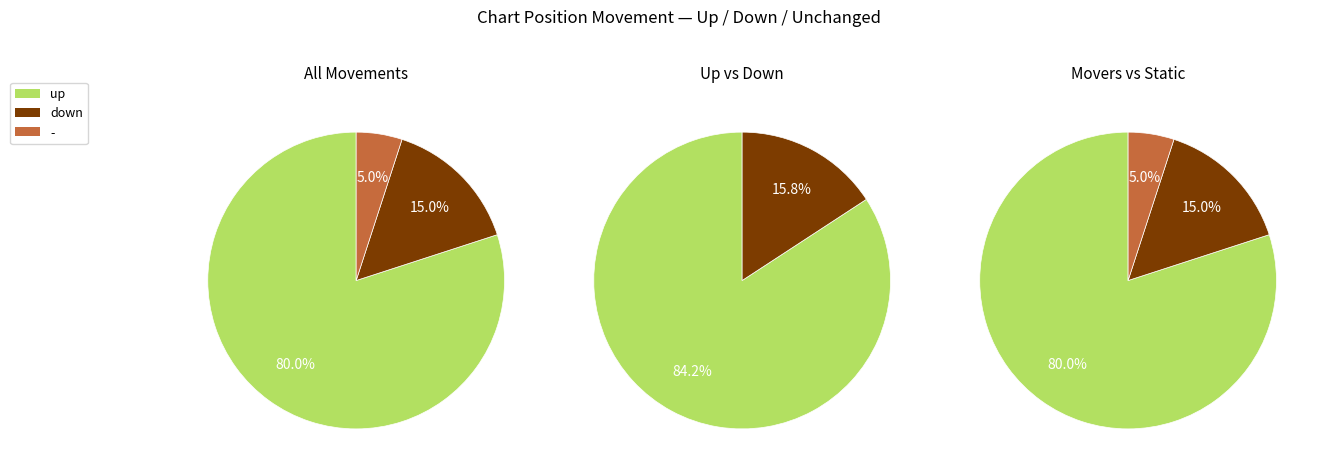

Which slice is the smallest?

down